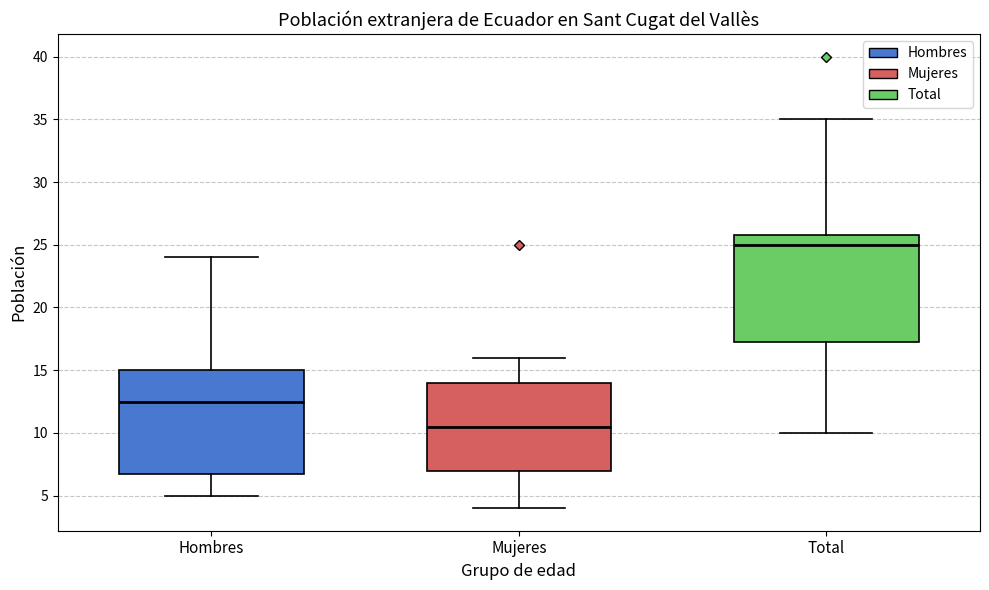

Reading left to right, transcribe this box plot: for each box, give where its median line is, the range the box spans, and where its two whiskers end, as read against the y-axis. The values are not printed on the chart, so give them approximately, as read against the axis.

Hombres: median 12.5, box 7.0 to 15.0, whiskers 5.0 to 24.0
Mujeres: median 10.5, box 7.0 to 14.0, whiskers 4.0 to 16.0
Total: median 25.0, box 17.5 to 26.0, whiskers 10.0 to 35.0